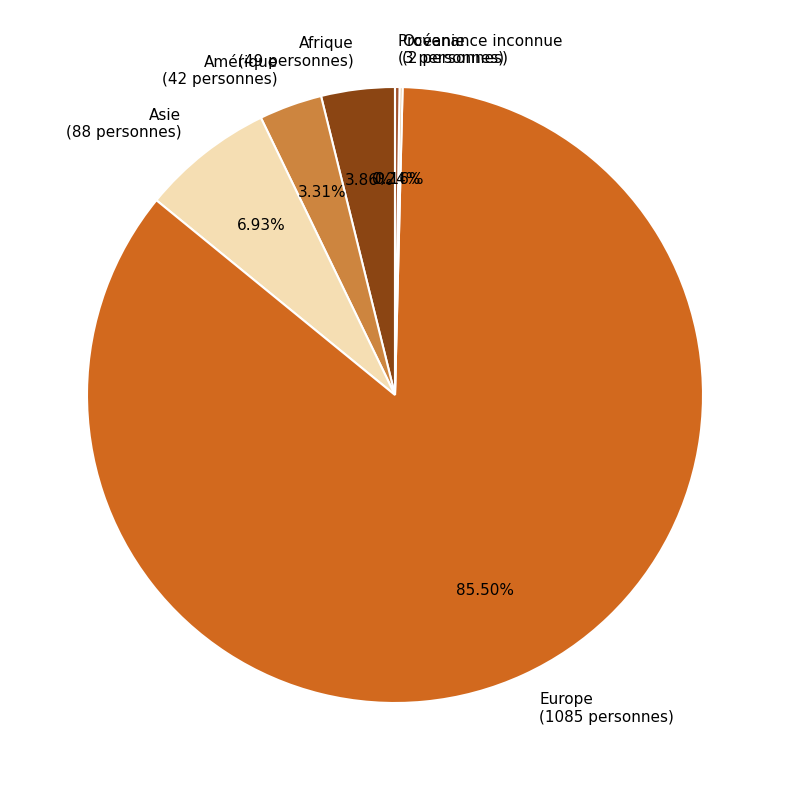

Is it true that Asie is 1% of the pie?

False